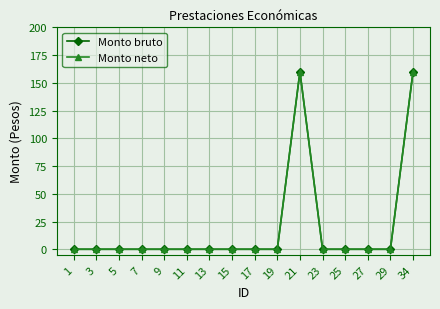

List the labels in order of Monto neto value, smallest first.

1, 3, 5, 7, 9, 11, 13, 15, 17, 19, 23, 25, 27, 29, 21, 34